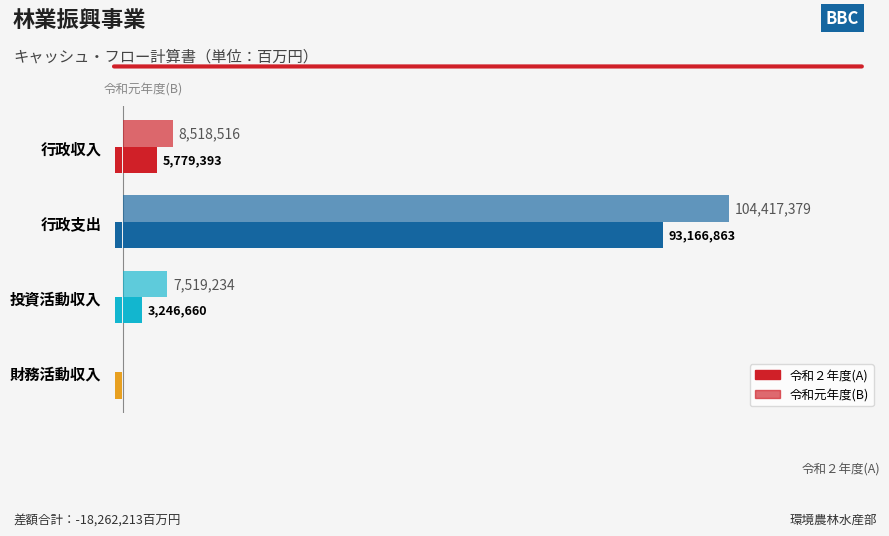

What is the difference between the 令和元年度(B) values at 2 and 0?

999282